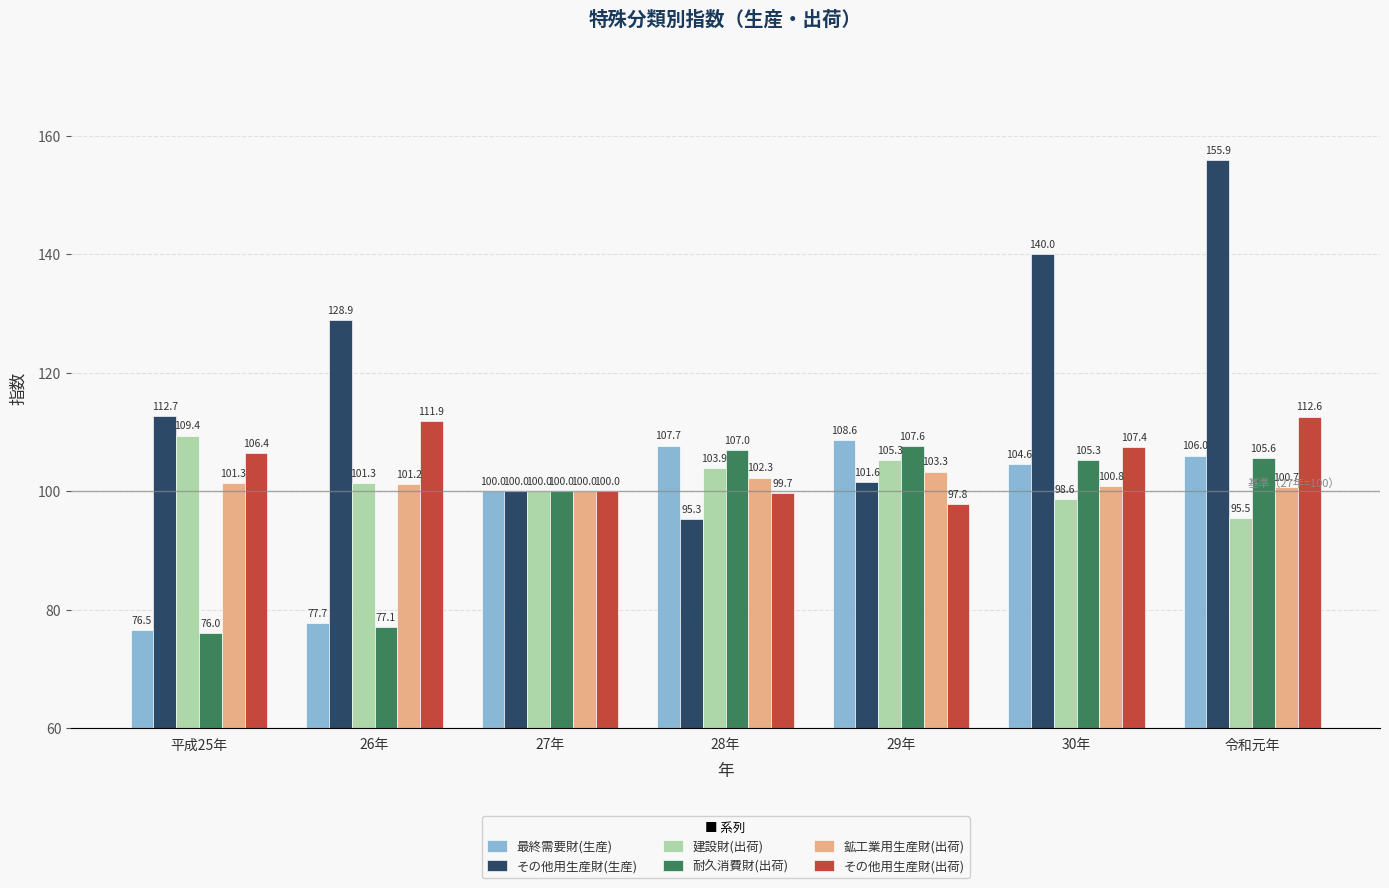

How many data points in 建設財(出荷) are less than 101?

3